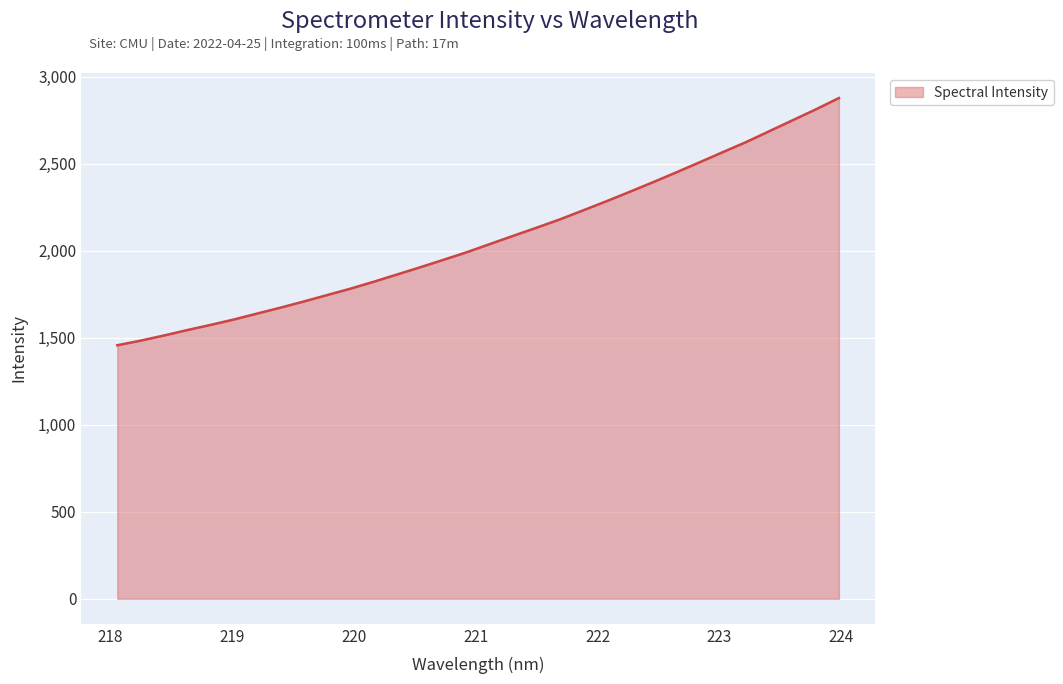

What is the maximum value shown in the chart?

2878.1